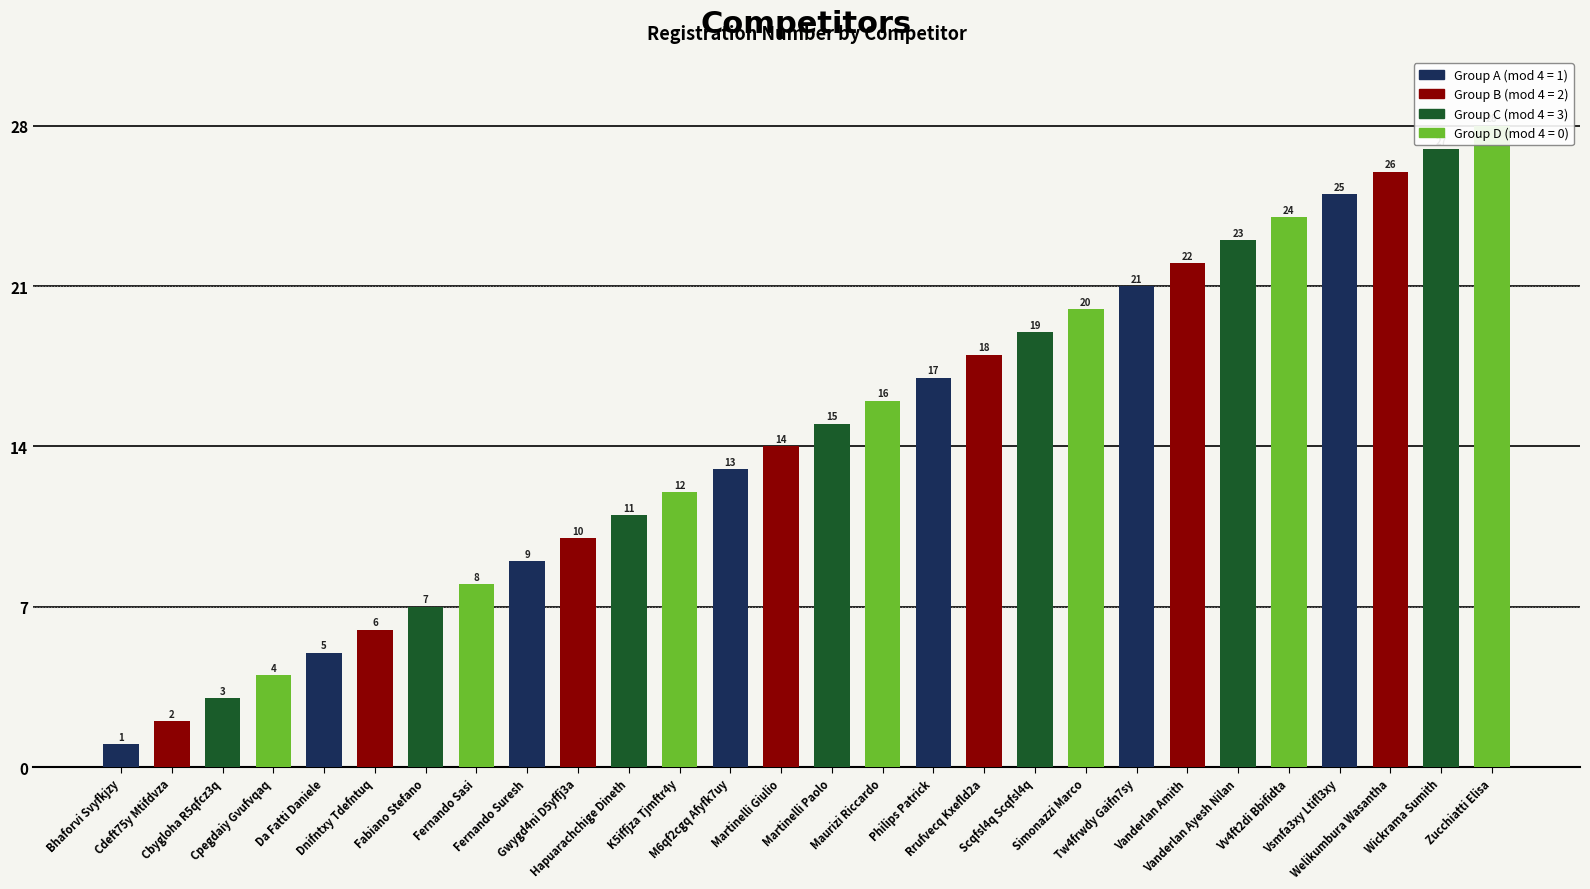

Which label corresponds to the smallest value in the chart?

Bhaforvi Svyfkjzy